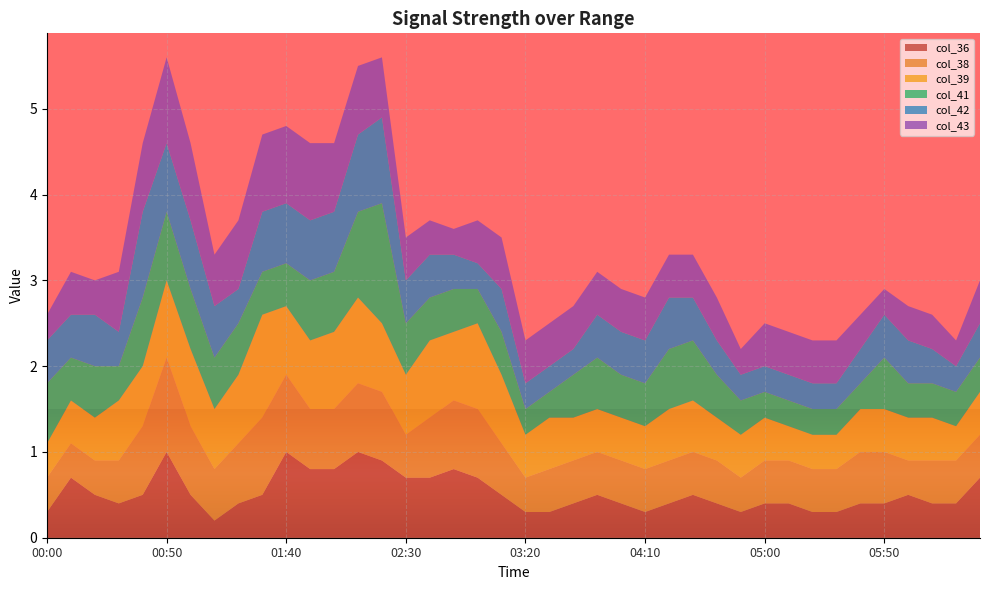

Reading left to right, extract all data points from this chart.

col_36: 00:00=0.3	00:10=0.7	00:20=0.5	00:30=0.4	00:40=0.5	00:50=1.0	01:00=0.5	01:10=0.2	01:20=0.4	01:30=0.5	01:40=1.0	01:50=0.8	02:00=0.8	02:10=1.0	02:20=0.9	02:30=0.7	02:40=0.7	02:50=0.8	03:00=0.7	03:10=0.5	03:20=0.3	03:30=0.3	03:40=0.4	03:50=0.5	04:00=0.4	04:10=0.3	04:20=0.4	04:30=0.5	04:40=0.4	04:50=0.3	05:00=0.4	05:10=0.4	05:20=0.3	05:30=0.3	05:40=0.4	05:50=0.4	06:00=0.5	06:10=0.4	06:20=0.4	06:30=0.7
col_38: 00:00=0.4	00:10=0.4	00:20=0.4	00:30=0.5	00:40=0.8	00:50=1.1	01:00=0.8	01:10=0.6	01:20=0.7	01:30=0.9	01:40=0.9	01:50=0.7	02:00=0.7	02:10=0.8	02:20=0.8	02:30=0.5	02:40=0.7	02:50=0.8	03:00=0.8	03:10=0.6	03:20=0.4	03:30=0.5	03:40=0.5	03:50=0.5	04:00=0.5	04:10=0.5	04:20=0.5	04:30=0.5	04:40=0.5	04:50=0.4	05:00=0.5	05:10=0.5	05:20=0.5	05:30=0.5	05:40=0.6	05:50=0.6	06:00=0.4	06:10=0.5	06:20=0.5	06:30=0.5
col_39: 00:00=0.4	00:10=0.5	00:20=0.5	00:30=0.7	00:40=0.7	00:50=0.9	01:00=0.9	01:10=0.7	01:20=0.8	01:30=1.2	01:40=0.8	01:50=0.8	02:00=0.9	02:10=1.0	02:20=0.8	02:30=0.7	02:40=0.9	02:50=0.8	03:00=1.0	03:10=0.8	03:20=0.5	03:30=0.6	03:40=0.5	03:50=0.5	04:00=0.5	04:10=0.5	04:20=0.6	04:30=0.6	04:40=0.5	04:50=0.5	05:00=0.5	05:10=0.4	05:20=0.4	05:30=0.4	05:40=0.5	05:50=0.5	06:00=0.5	06:10=0.5	06:20=0.4	06:30=0.5
col_41: 00:00=0.7	00:10=0.5	00:20=0.6	00:30=0.4	00:40=0.8	00:50=0.8	01:00=0.7	01:10=0.6	01:20=0.6	01:30=0.5	01:40=0.5	01:50=0.7	02:00=0.7	02:10=1.0	02:20=1.4	02:30=0.6	02:40=0.5	02:50=0.5	03:00=0.4	03:10=0.5	03:20=0.3	03:30=0.3	03:40=0.5	03:50=0.6	04:00=0.5	04:10=0.5	04:20=0.7	04:30=0.7	04:40=0.5	04:50=0.4	05:00=0.3	05:10=0.3	05:20=0.3	05:30=0.3	05:40=0.3	05:50=0.6	06:00=0.4	06:10=0.4	06:20=0.4	06:30=0.4
col_42: 00:00=0.5	00:10=0.5	00:20=0.6	00:30=0.4	00:40=1.0	00:50=0.8	01:00=0.8	01:10=0.6	01:20=0.4	01:30=0.7	01:40=0.7	01:50=0.7	02:00=0.7	02:10=0.9	02:20=1.0	02:30=0.5	02:40=0.5	02:50=0.4	03:00=0.3	03:10=0.5	03:20=0.3	03:30=0.3	03:40=0.3	03:50=0.5	04:00=0.5	04:10=0.5	04:20=0.6	04:30=0.5	04:40=0.4	04:50=0.3	05:00=0.3	05:10=0.3	05:20=0.3	05:30=0.3	05:40=0.4	05:50=0.5	06:00=0.5	06:10=0.4	06:20=0.3	06:30=0.4
col_43: 00:00=0.3	00:10=0.5	00:20=0.4	00:30=0.7	00:40=0.8	00:50=1.0	01:00=0.9	01:10=0.6	01:20=0.8	01:30=0.9	01:40=0.9	01:50=0.9	02:00=0.8	02:10=0.8	02:20=0.7	02:30=0.5	02:40=0.4	02:50=0.3	03:00=0.5	03:10=0.6	03:20=0.5	03:30=0.5	03:40=0.5	03:50=0.5	04:00=0.5	04:10=0.5	04:20=0.5	04:30=0.5	04:40=0.5	04:50=0.3	05:00=0.5	05:10=0.5	05:20=0.5	05:30=0.5	05:40=0.4	05:50=0.3	06:00=0.4	06:10=0.4	06:20=0.3	06:30=0.5